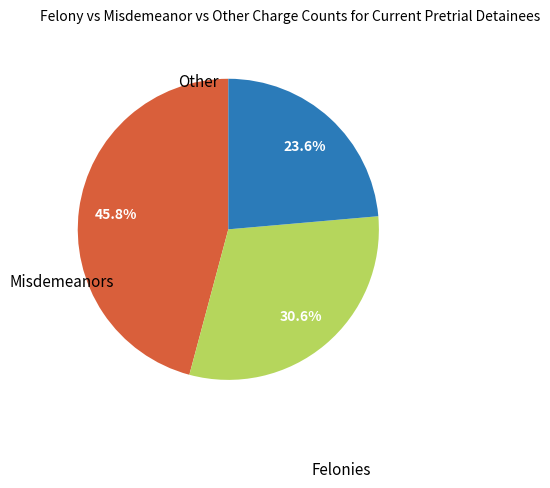

Is there a majority slice in this chart?

No